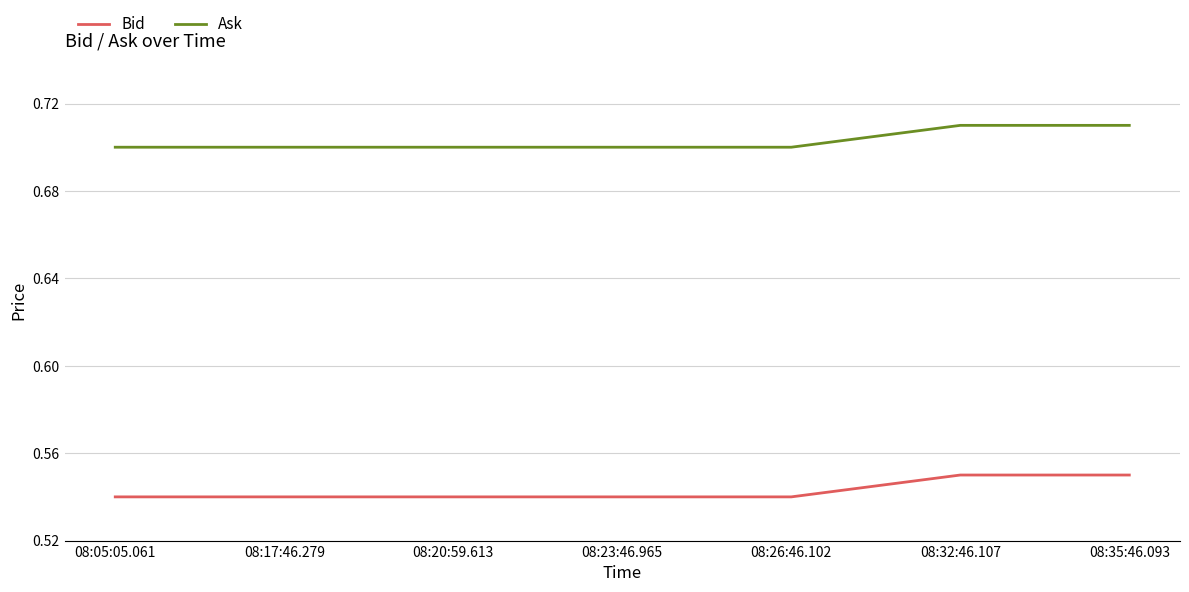

Is this an area chart (filled region under the line)?

No